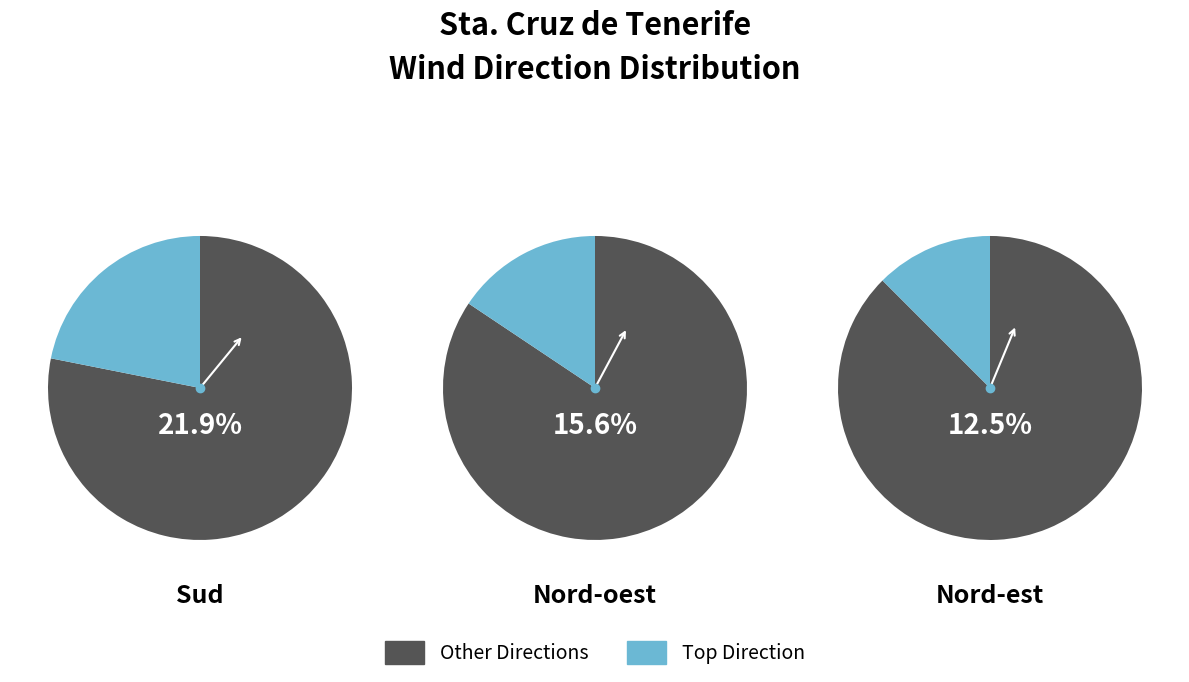

Which slice is the largest?

Sud